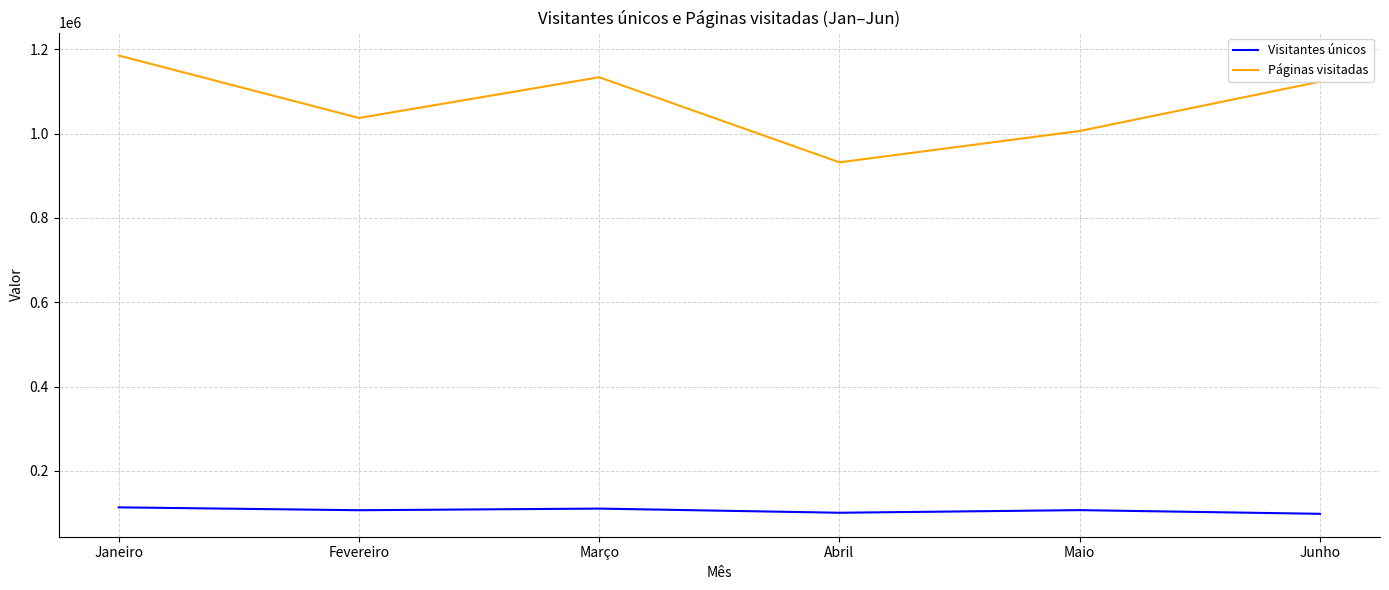

What position from the right is Março?

4